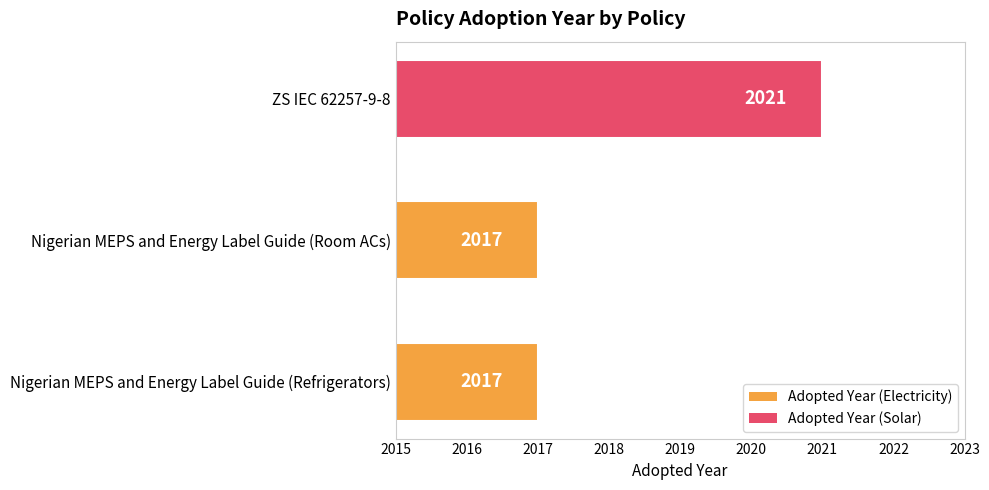

True or false: the data shows 2641 at Nigerian MEPS and Energy Label Guide (Room ACs).

False